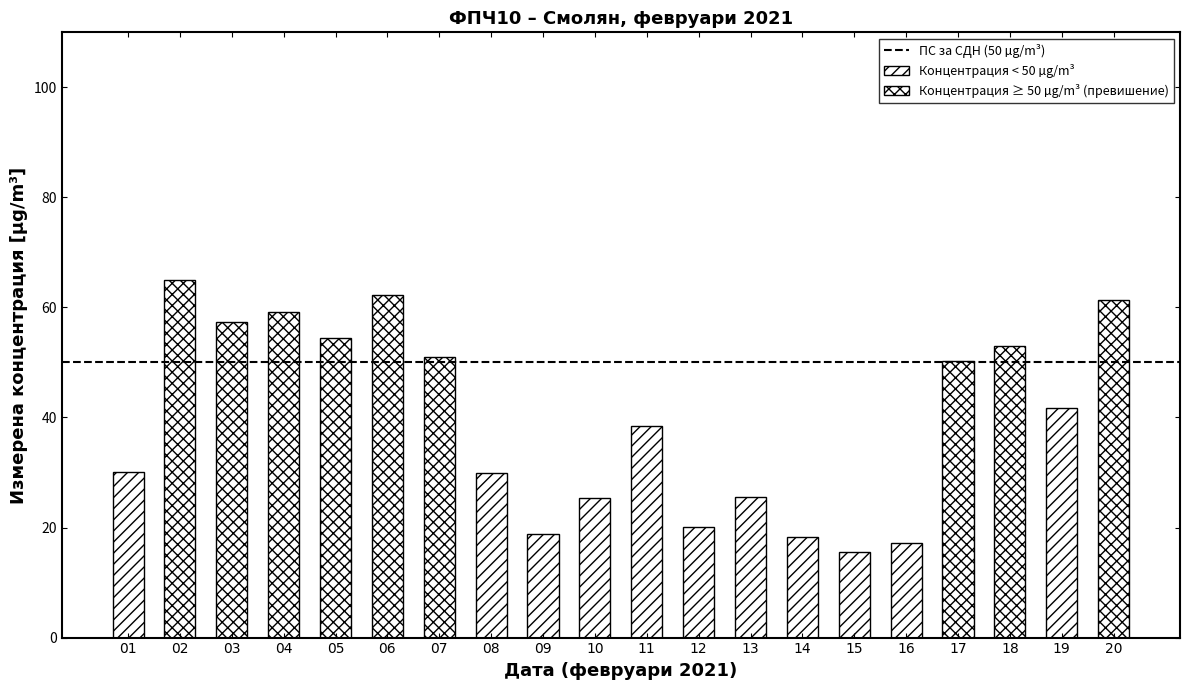

Rank the categories by value from highest to lowest.

02, 06, 20, 04, 03, 05, 18, 07, 17, 19, 11, 01, 08, 13, 10, 12, 09, 14, 16, 15